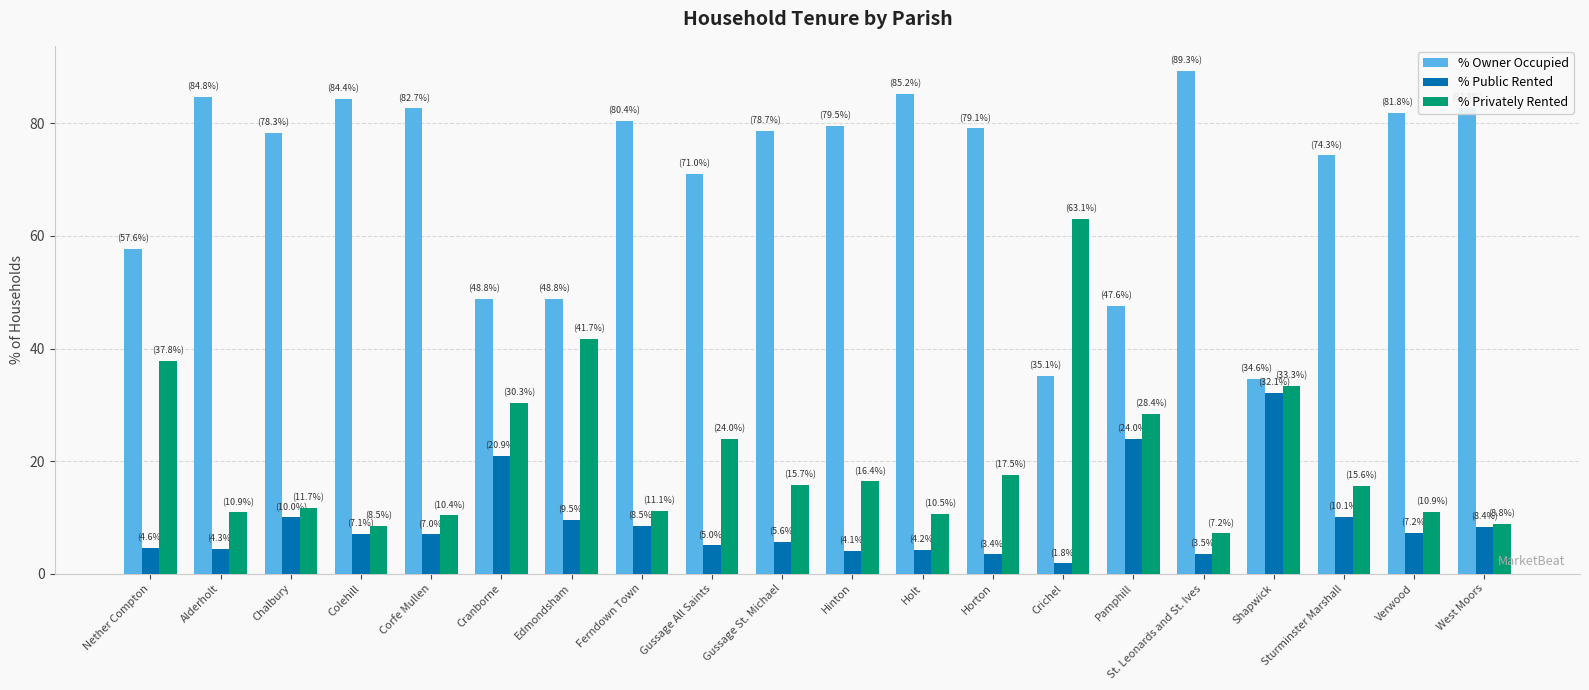

The value of % Owner Occupied at Pamphill is 47.6. True or false?

True